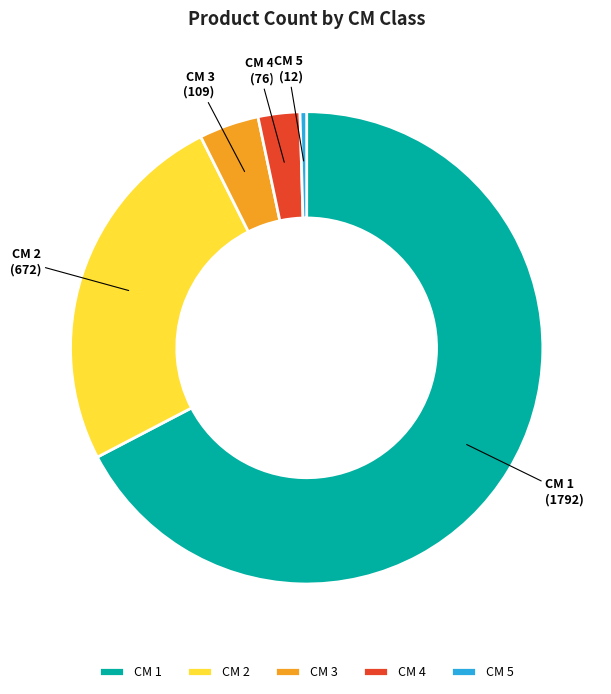

Is it true that CM 5 is 0% of the pie?

True